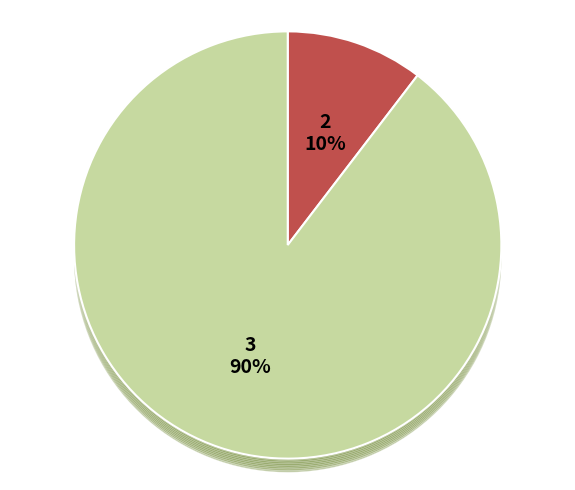

The 1 slice represents 16% of the pie. True or false?

True